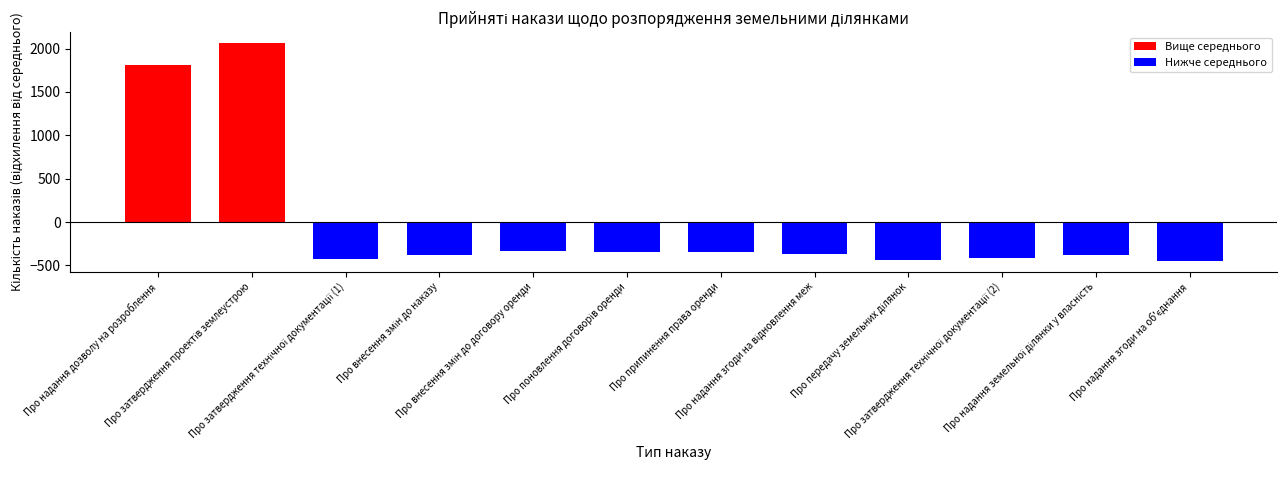

What is the value of the 10th bar from the left?

-419